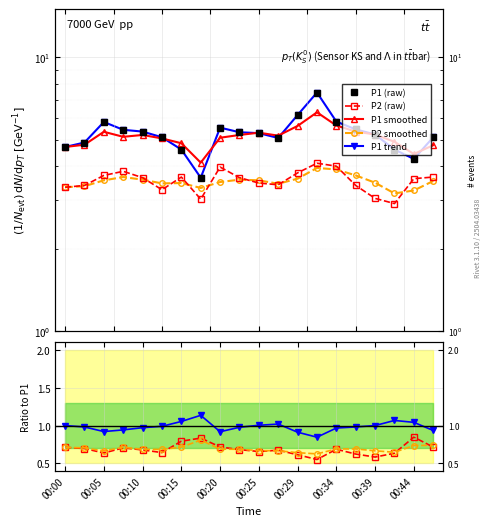

Reading left to right, what are all the values shown in this chart?

P1: 4.7	4.9	5.8	5.4	5.3	5.1	4.6	3.6	5.5	5.3	5.3	5.1	6.2	7.4	5.8	5.5	5.2	4.6	4.2	5.1
P2: 3.4	3.4	3.7	3.8	3.6	3.3	3.6	3.0	4.0	3.6	3.5	3.4	3.8	4.1	4.0	3.4	3.0	2.9	3.6	3.6
P1_smooth: 4.7	4.8	5.3	5.1	5.2	5.0	4.8	4.1	5.1	5.2	5.3	5.2	5.6	6.3	5.6	5.3	5.2	4.9	4.4	4.8
P2_smooth: 3.4	3.4	3.5	3.6	3.6	3.5	3.5	3.3	3.5	3.6	3.5	3.5	3.6	3.9	3.9	3.7	3.5	3.2	3.3	3.5